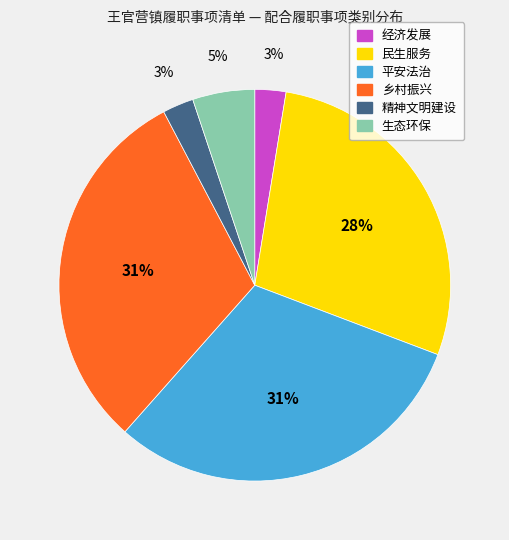

Is there a majority slice in this chart?

No